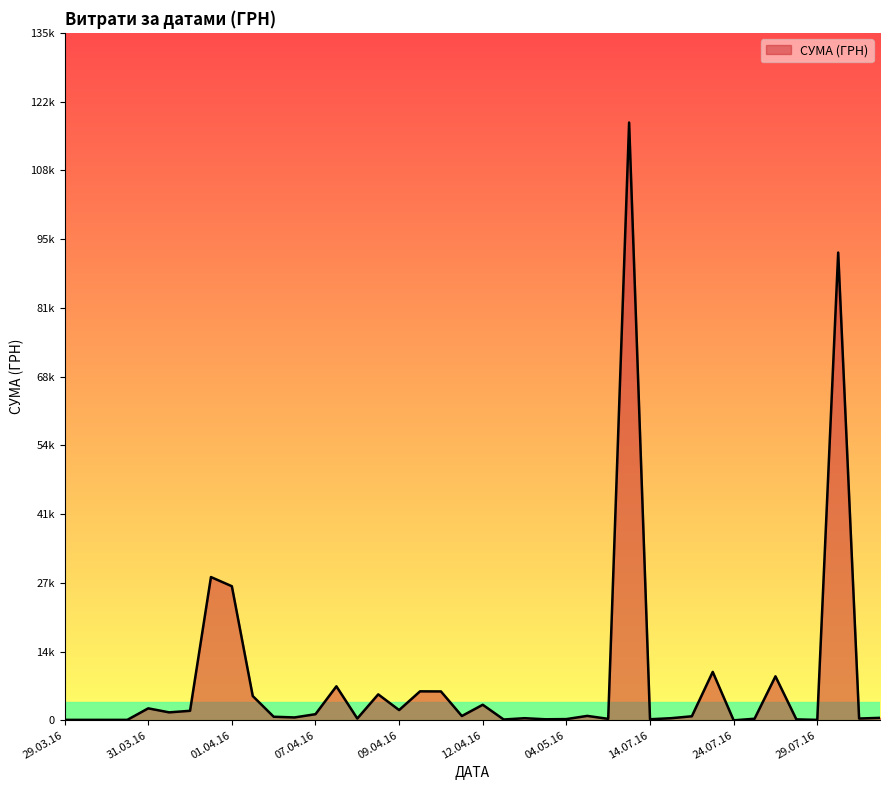

Does the chart display data point markers on the line(s)?

No